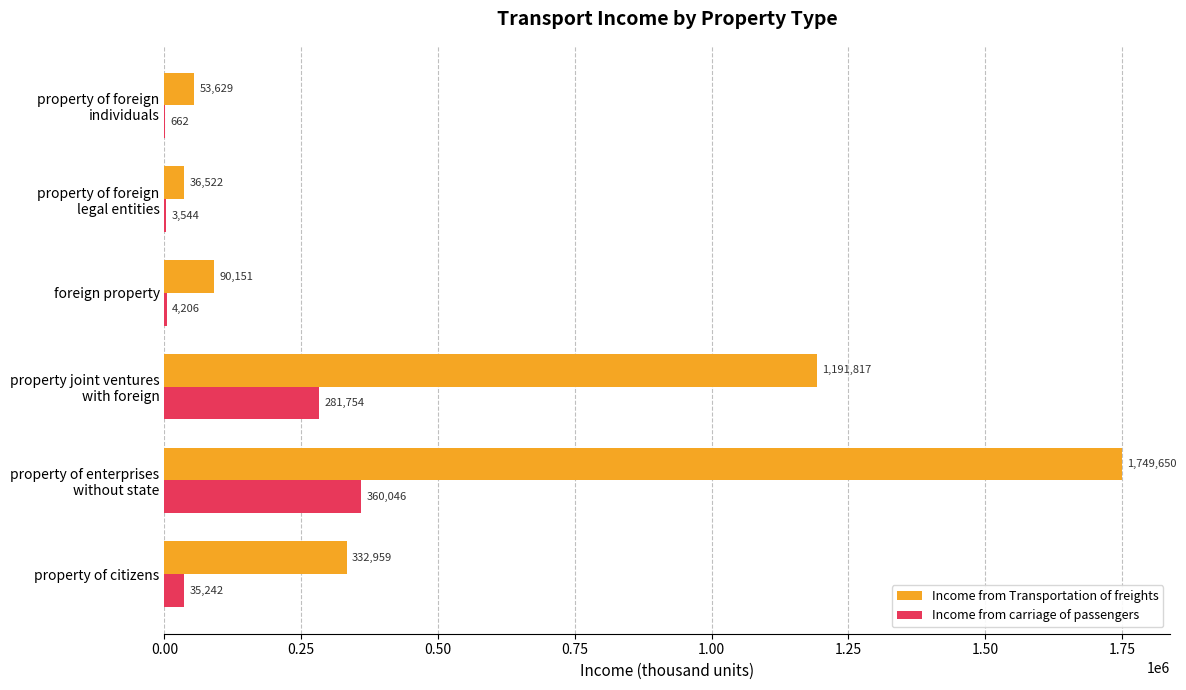

What is the highest value of the Income from carriage of passengers series?

360046.0